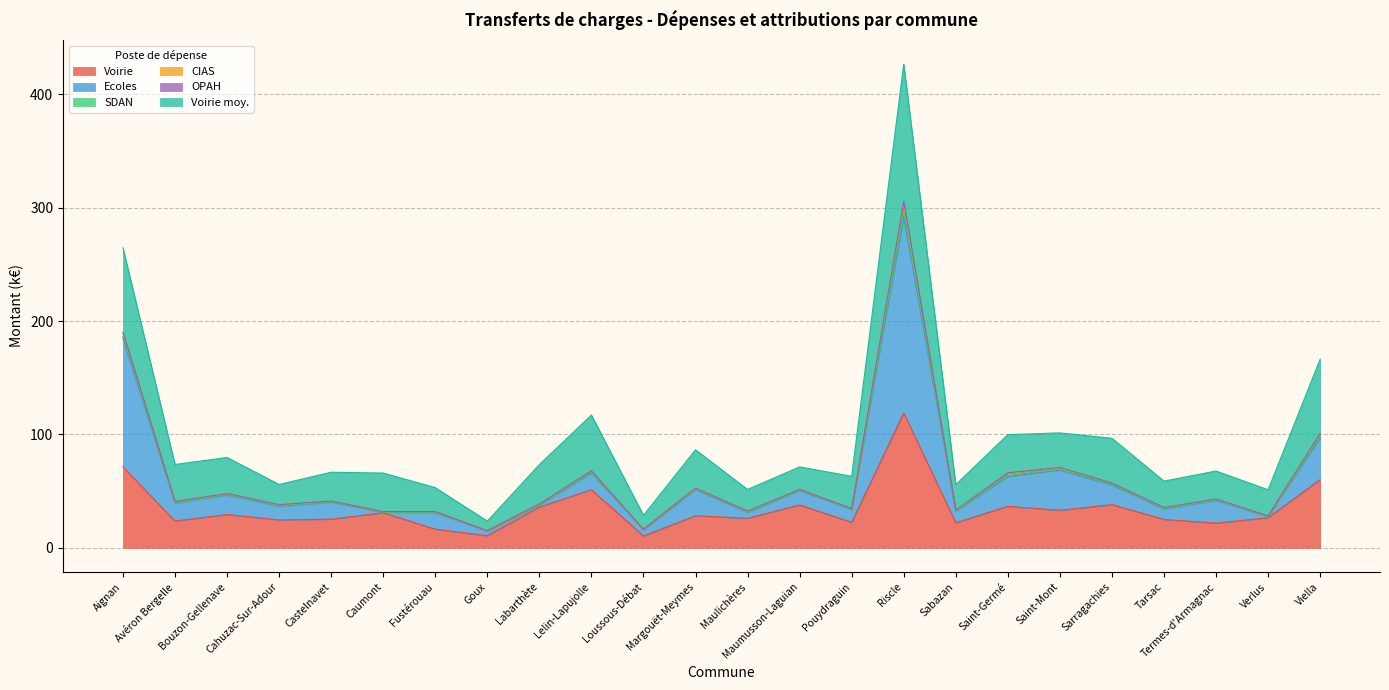

True or false: Voirie has a value of 28.3 at Margouët-Meymes.

True